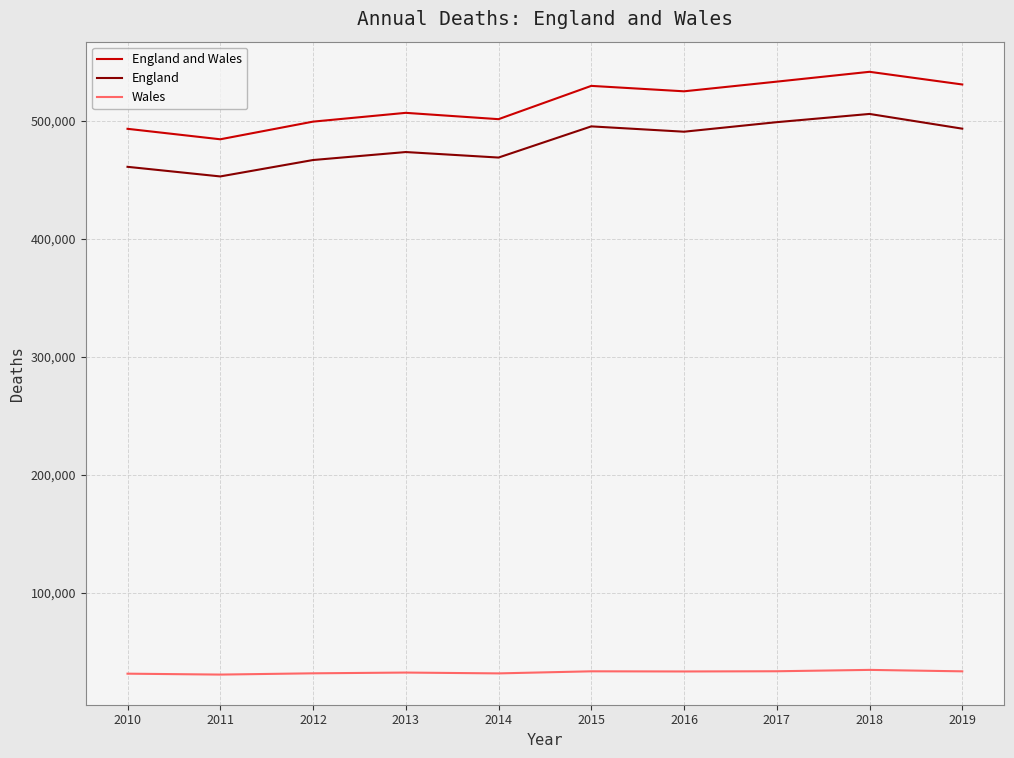

At 2014, list the series in order from smallest to largest.

Wales, England, England and Wales